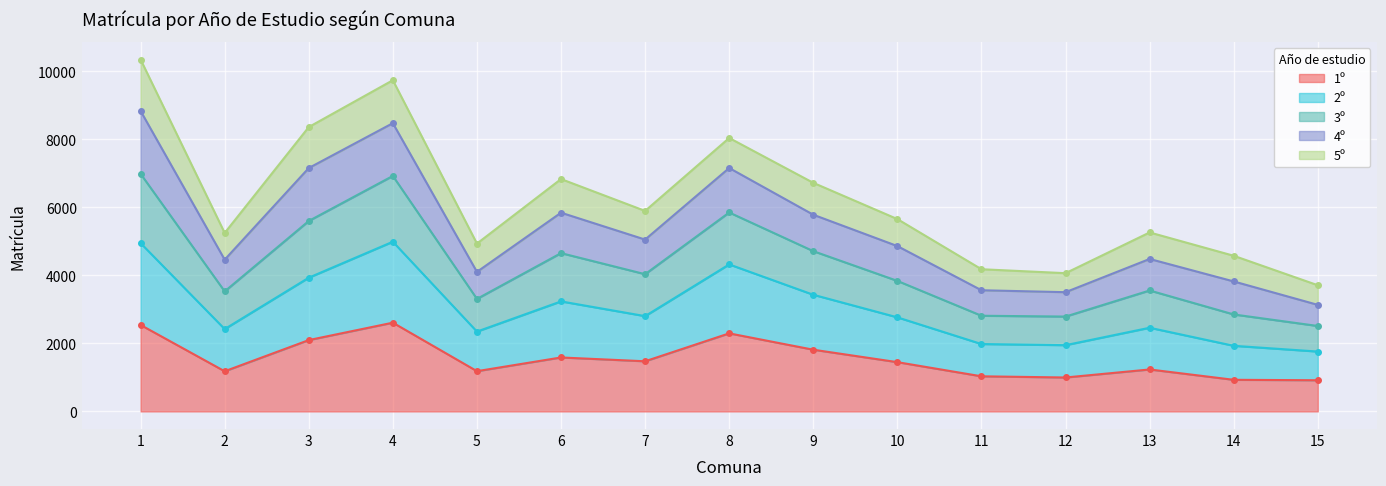

What is the difference between the maximum and minimum values in the 1º series?

1693